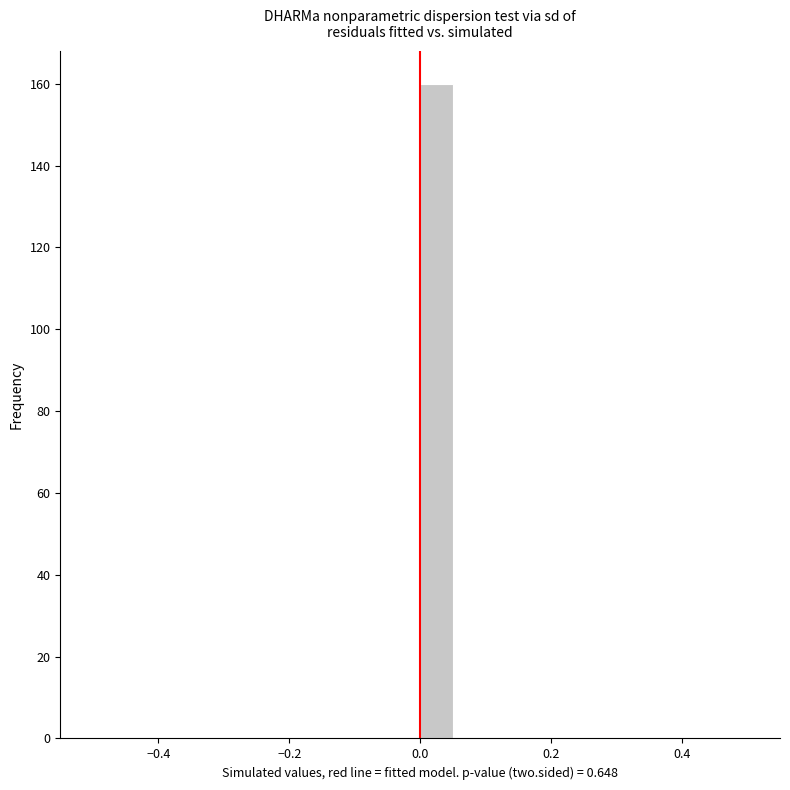

Read against the x-axis, roughly where is the centre of the tallest bar?

0.02